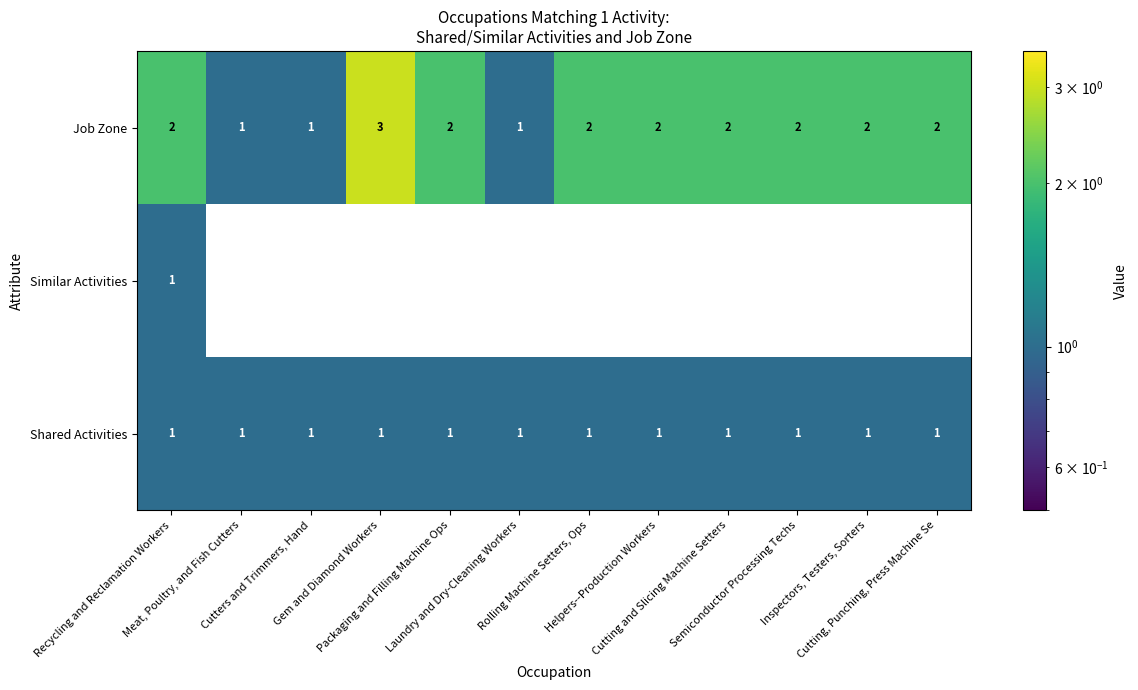

What is the greatest value displayed?

3